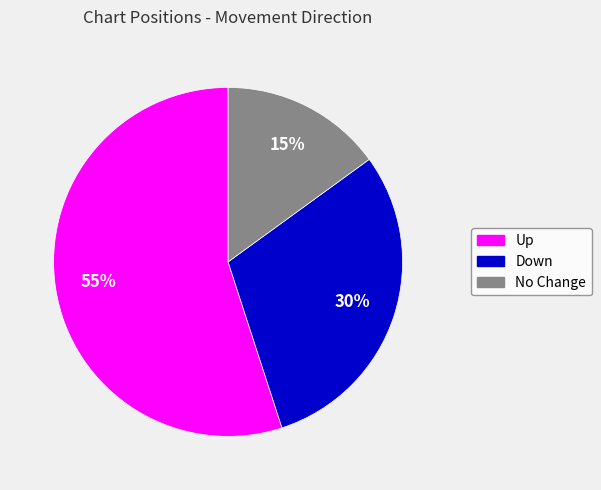

What percentage is the Up slice, to the nearest percent?

55%